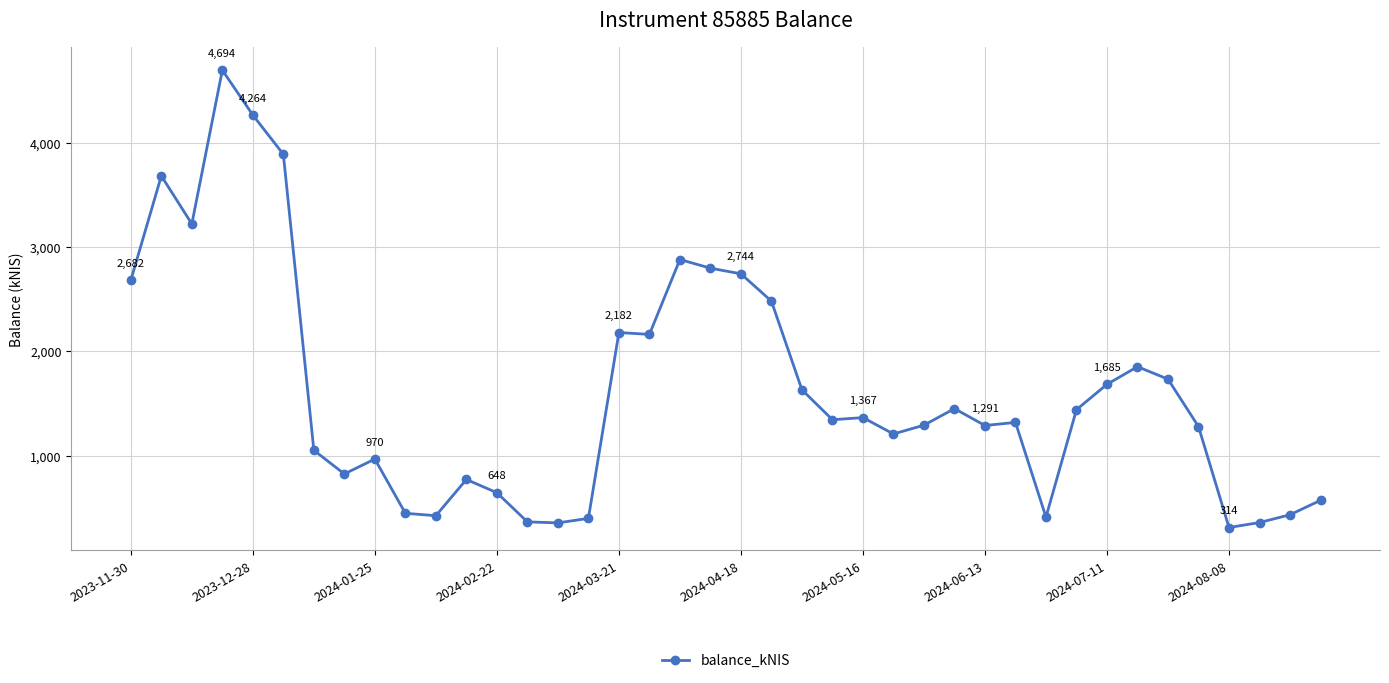

How many data points does each series have?

40